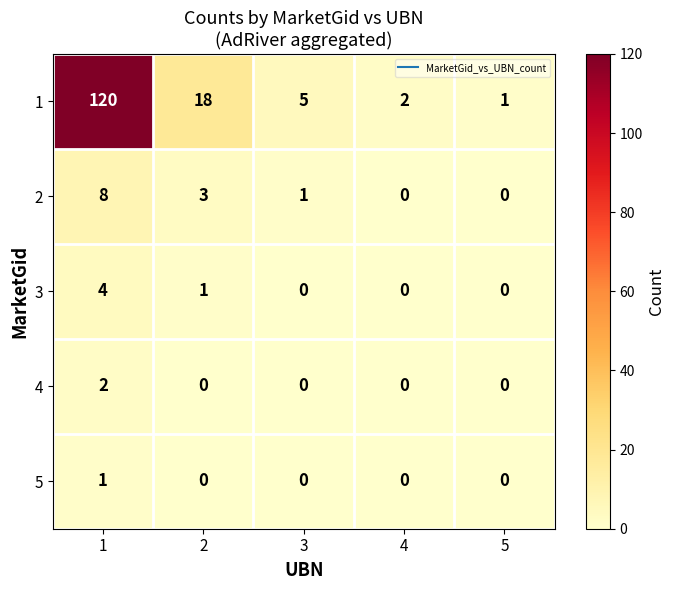

What is the spread (max minus min) of values at 2?

18